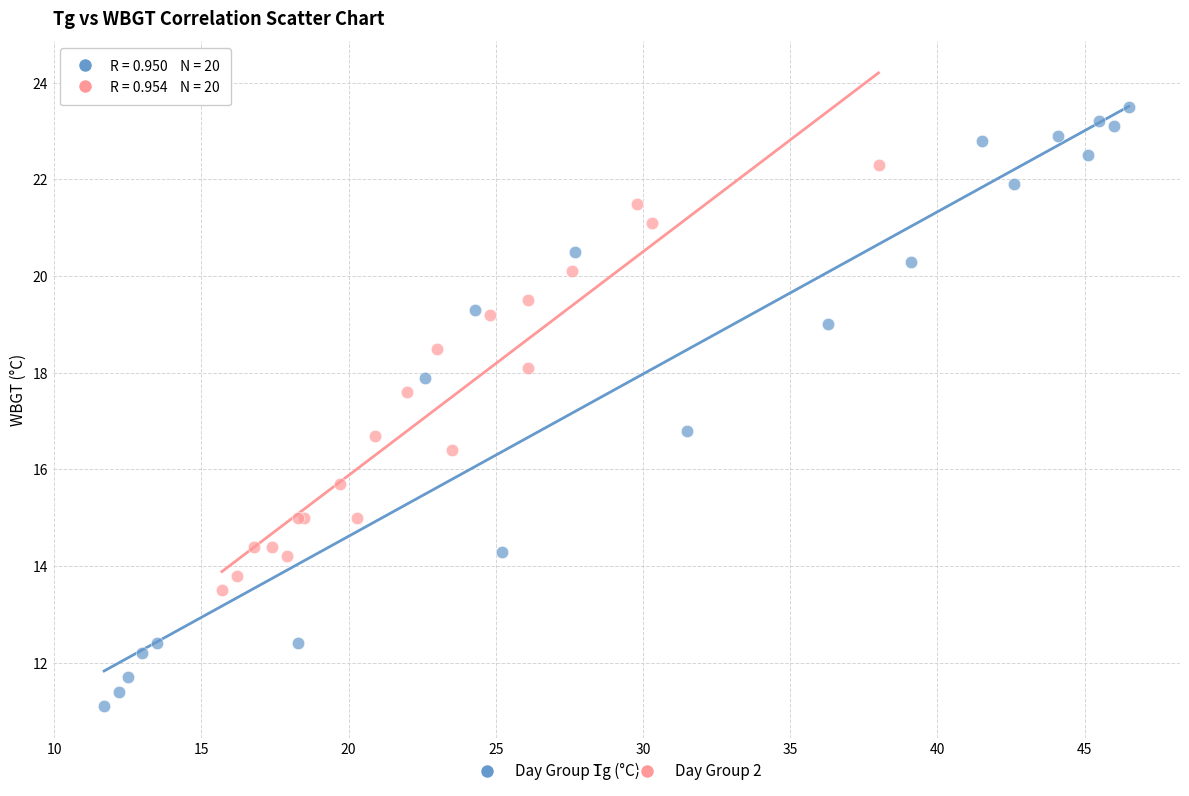

Which series contains the highest Y value?

Day Group 1